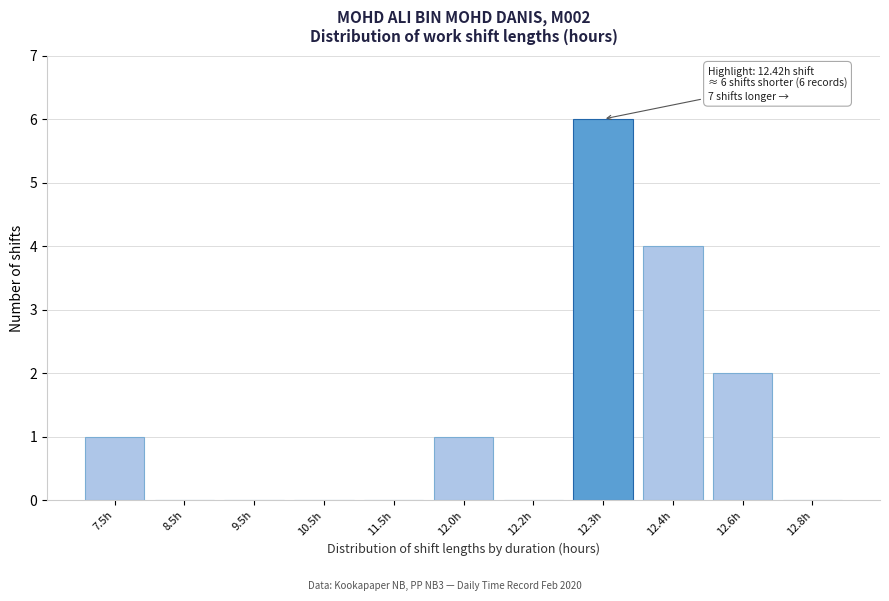

Reading left to right, list all the values displayed in this chart.

7.5h=1	8.5h=0	9.5h=0	10.5h=0	11.5h=0	12.0h=1	12.2h=0	12.3h=6	12.4h=4	12.6h=2	12.8h=0